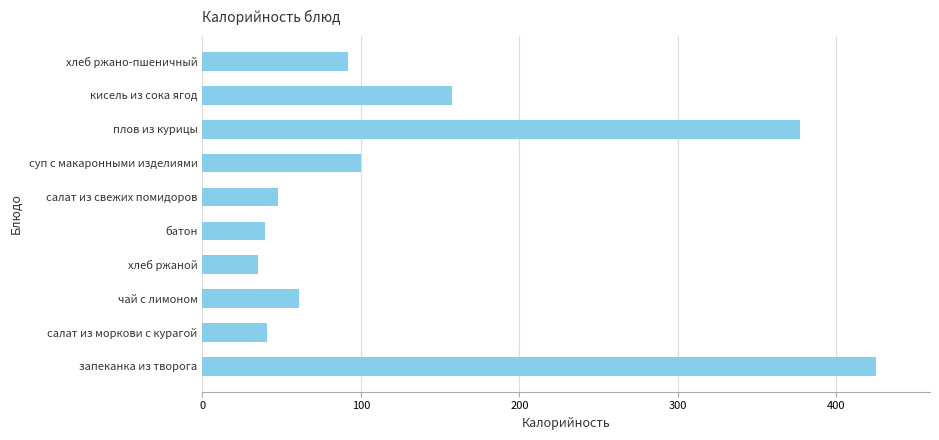

True or false: the data shows 170.2 at суп с макаронными изделиями.

False